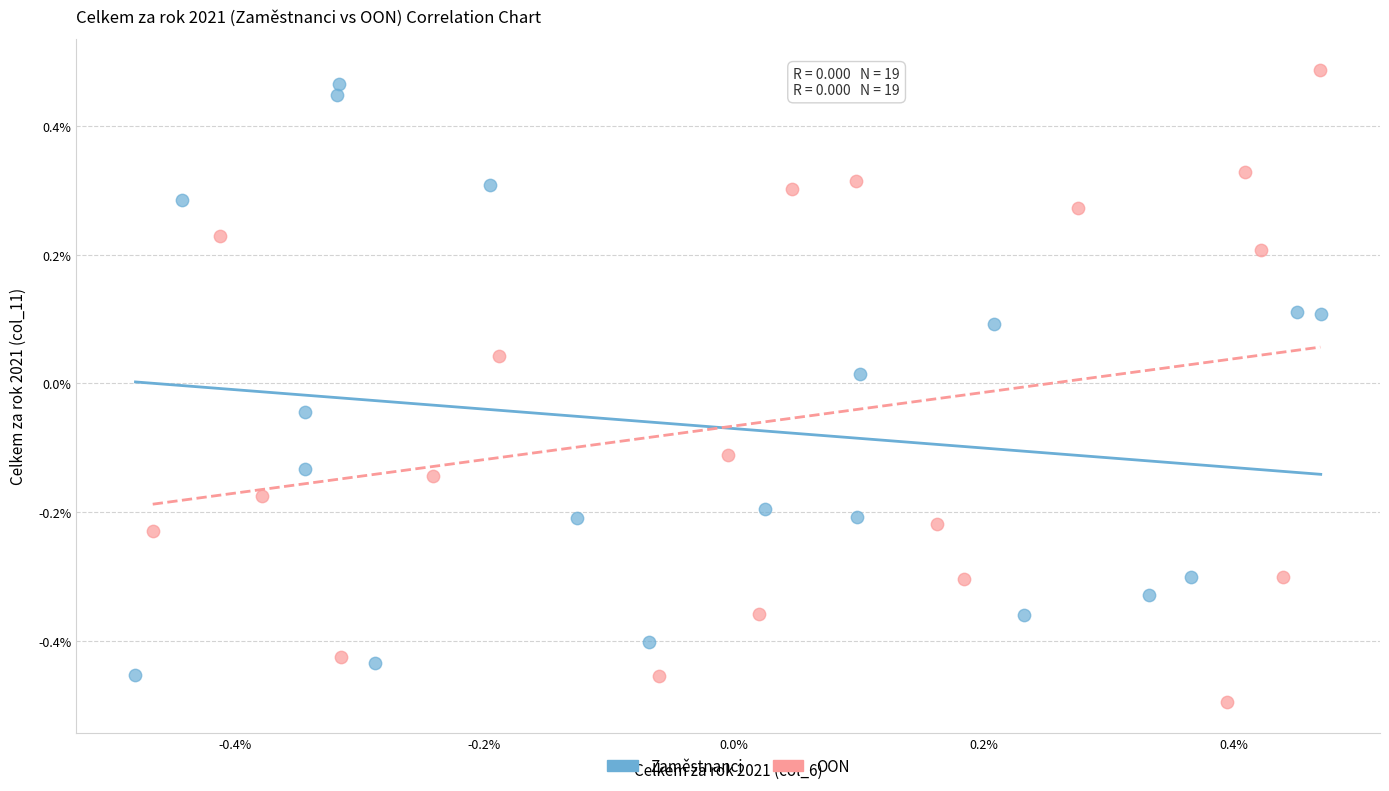

Which series contains the lowest Y value?

OON